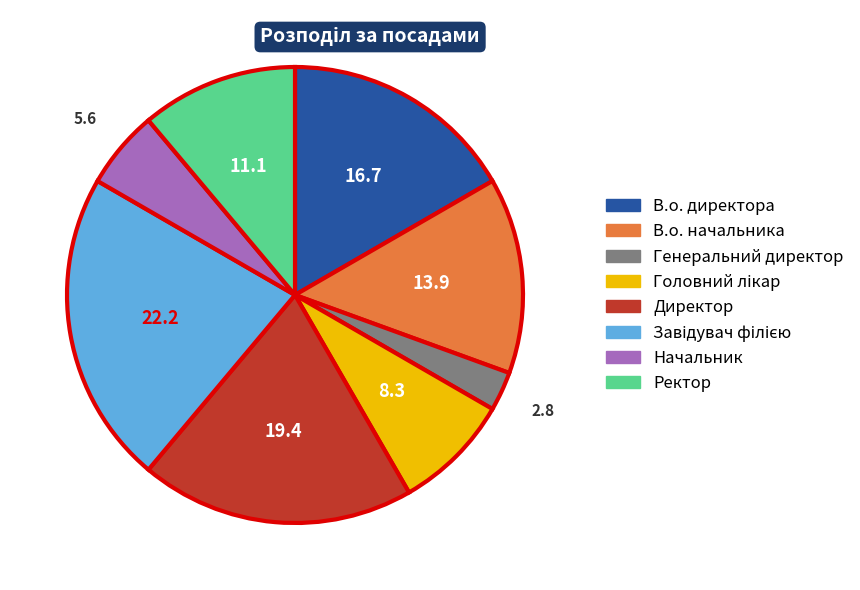

What is the smallest slice in the pie chart?

Генеральний директор